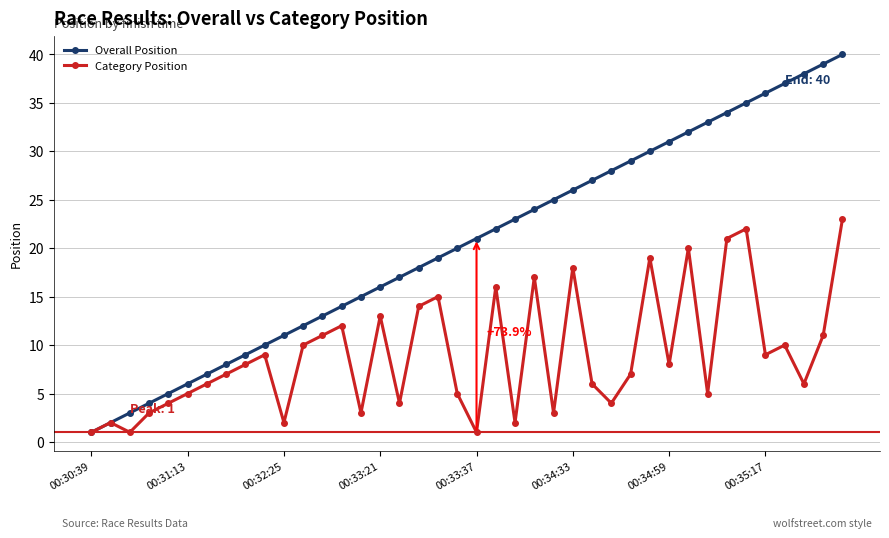

List the series in order of their peak value, highest first.

Overall Position, Category Position